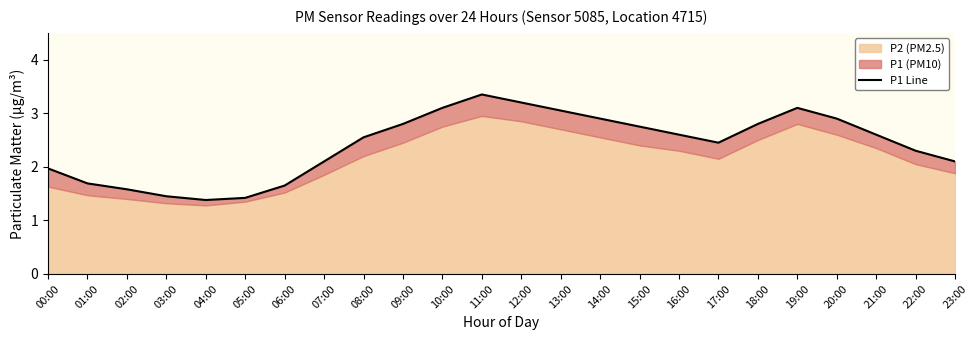

Approximately how many times larger is the value at 21:00 compared to 13:00?

0.9